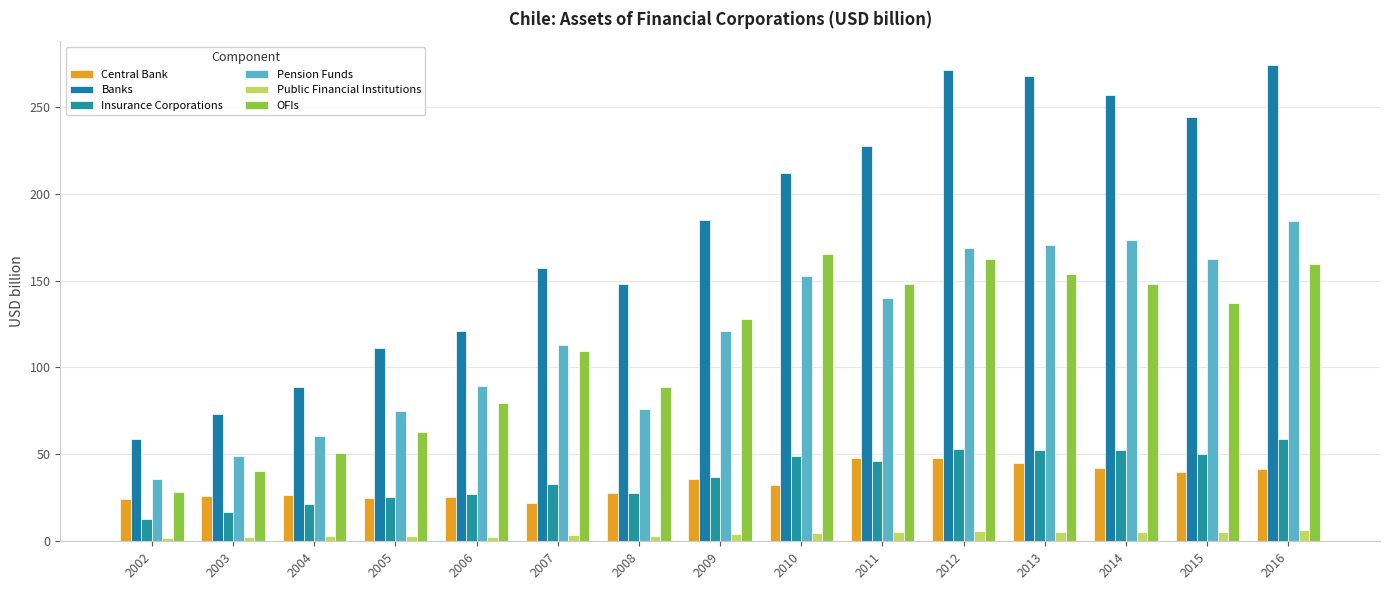

What are all the series names shown in the legend?

Central Bank, Banks, Insurance Corporations, Pension Funds, Public Financial Institutions, OFIs